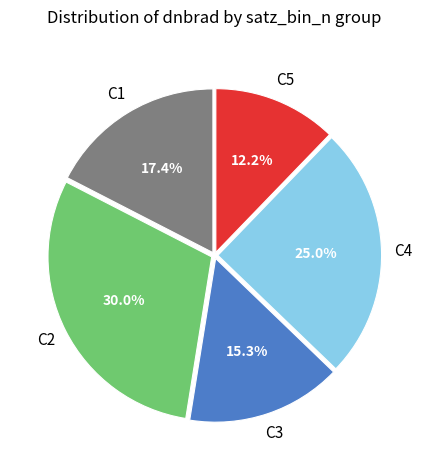

Is there any slice that represents more than half of the pie?

No